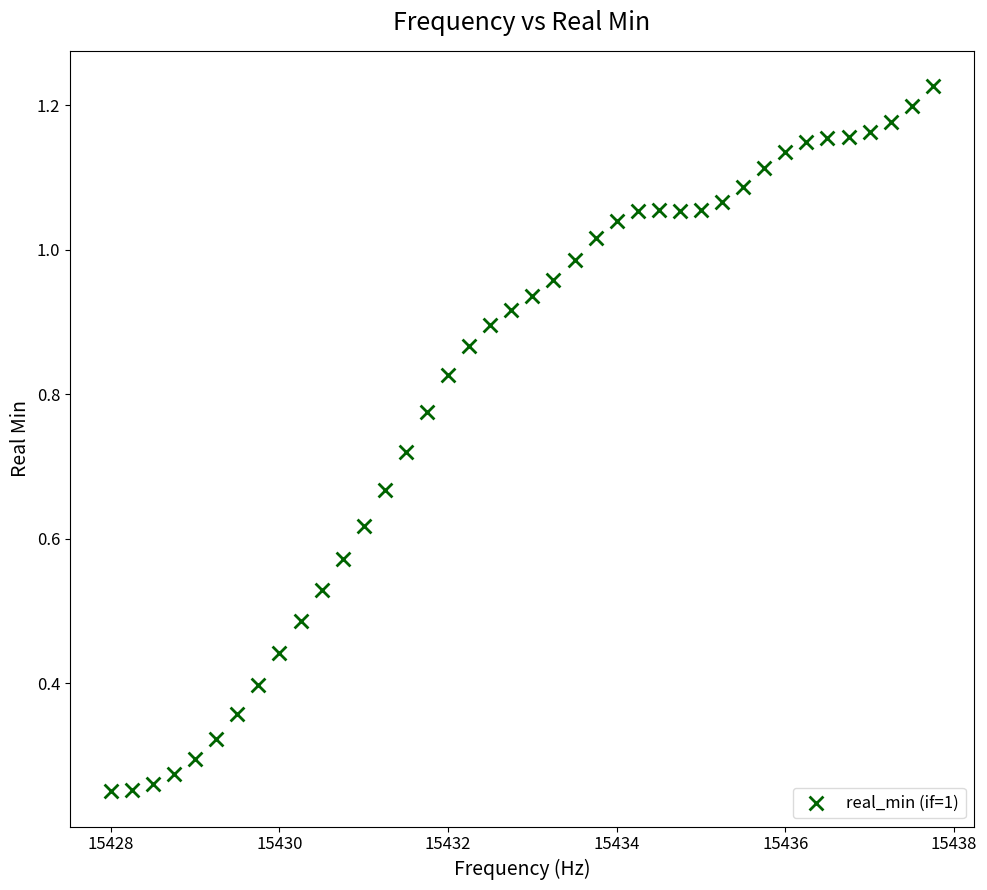

What is the range of X values (max minus min)?

9.8